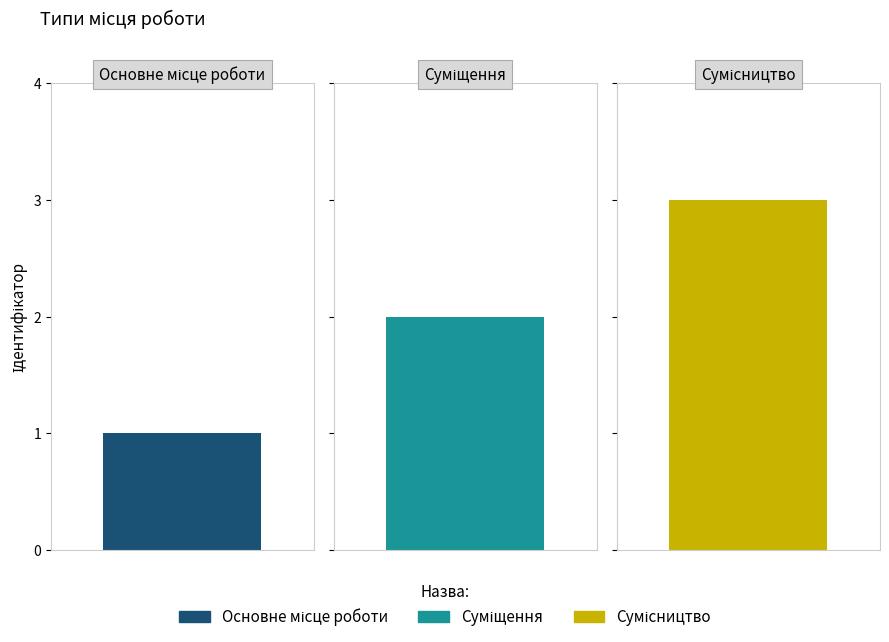

What is the sum of all values?

6